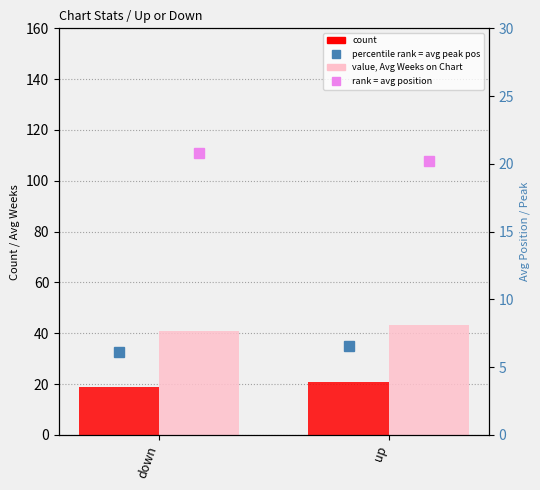

What position from the left is up?

2